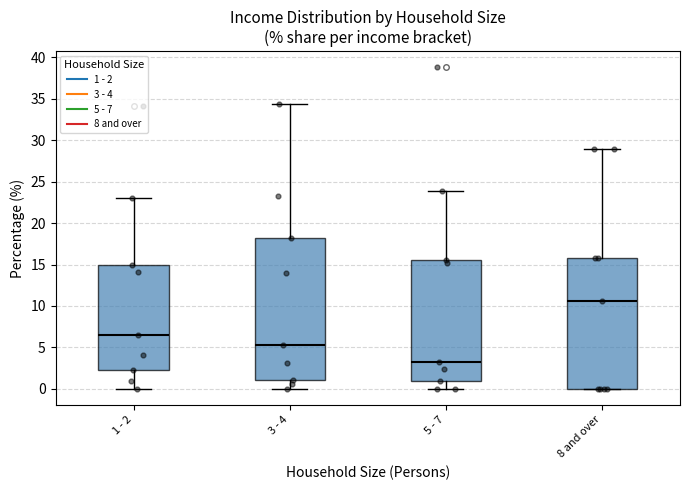

Which box has the lowest median line?

5 - 7